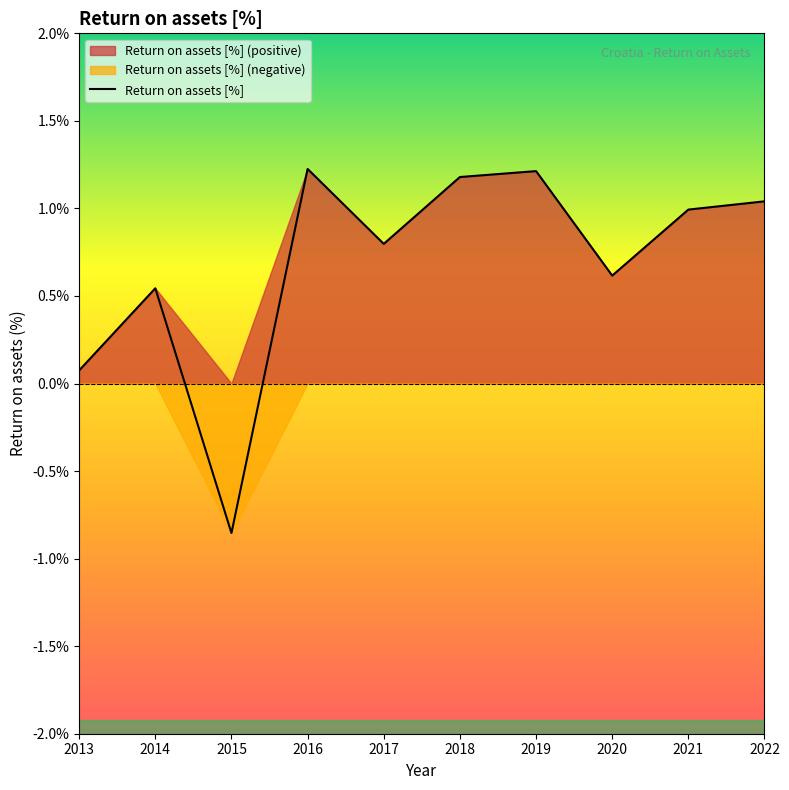

Reading right to left, extract all data points from this chart.

1.0	1.0	0.6	1.2	1.2	0.8	1.2	-0.9	0.5	0.1